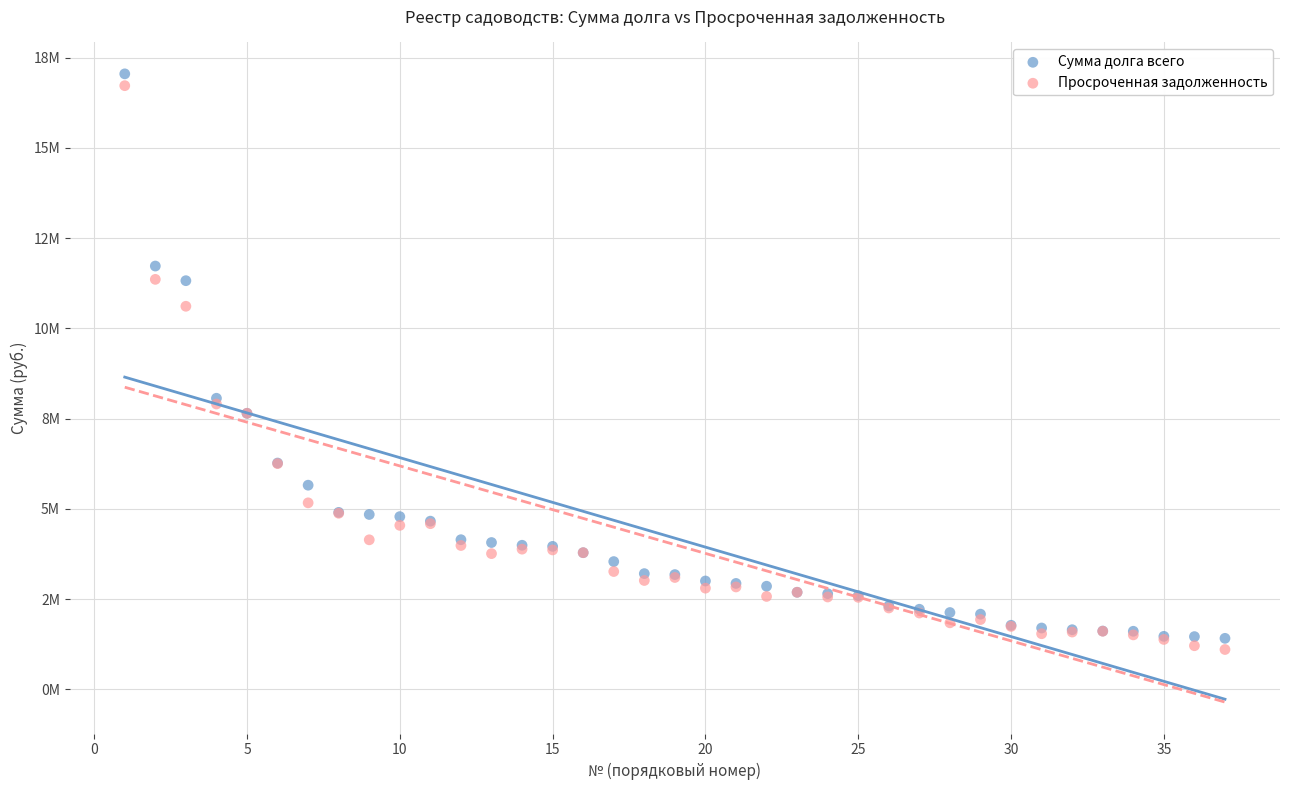

Which series contains the lowest Y value?

Просроченная задолженность